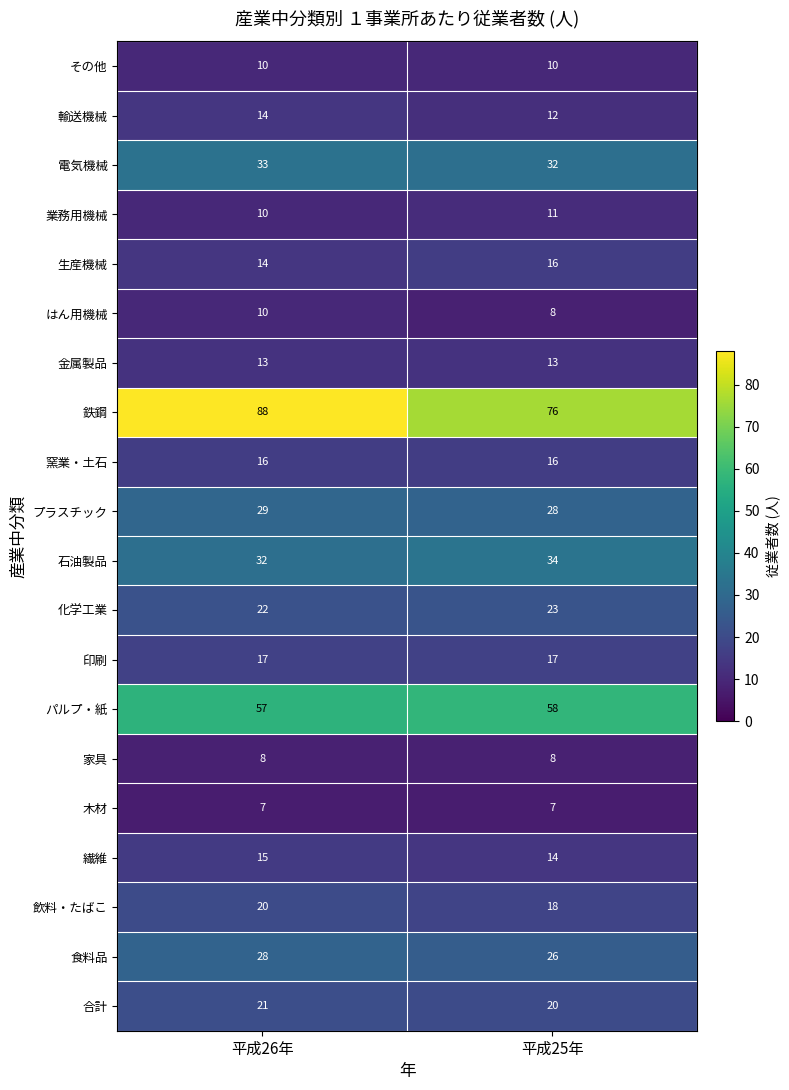

What is the total value across all series at 平成25年?

447